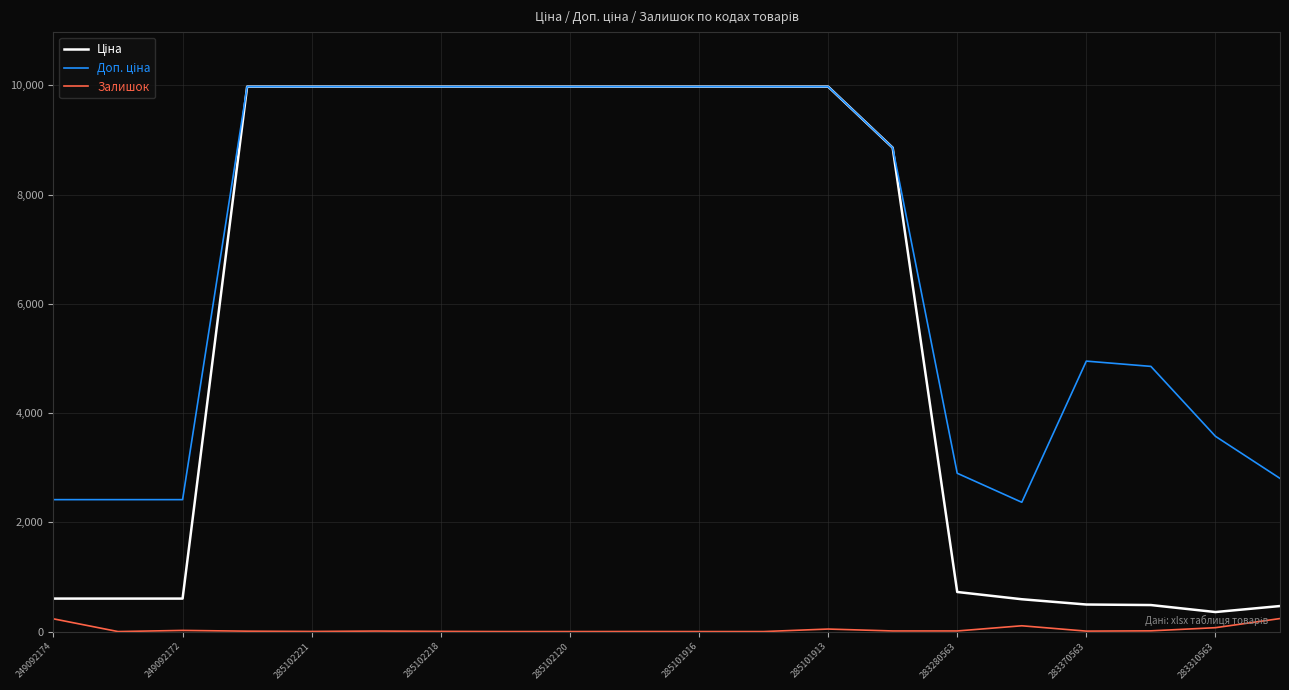

What is the maximum value shown in the chart?

9975.0